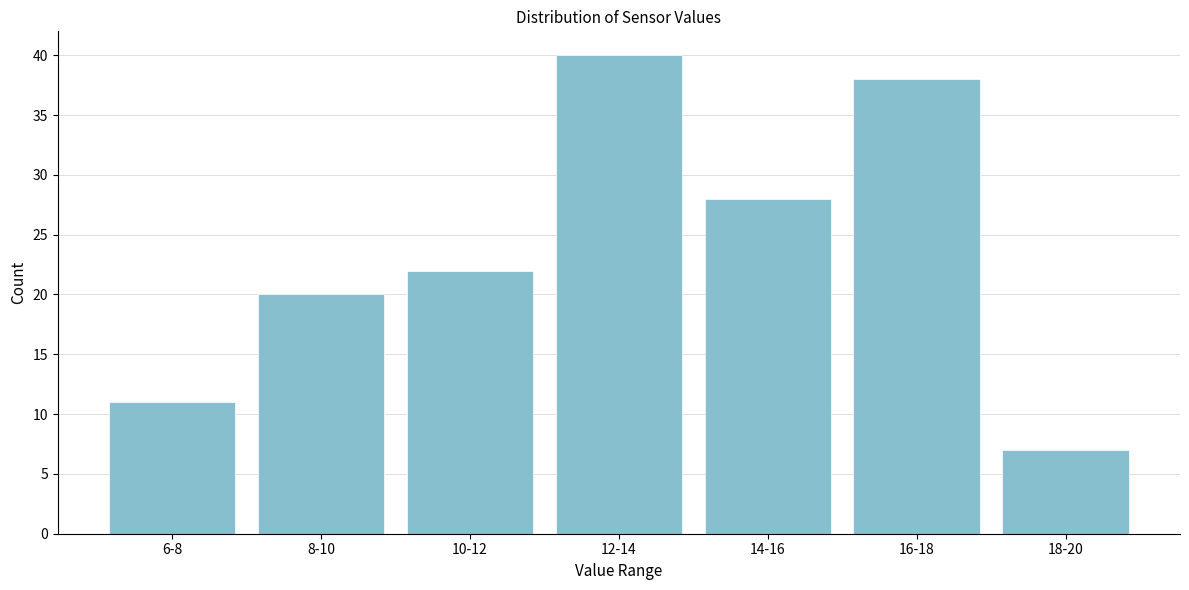

Reading left to right, extract all data points from this chart.

6-8=11	8-10=20	10-12=22	12-14=40	14-16=28	16-18=38	18-20=7